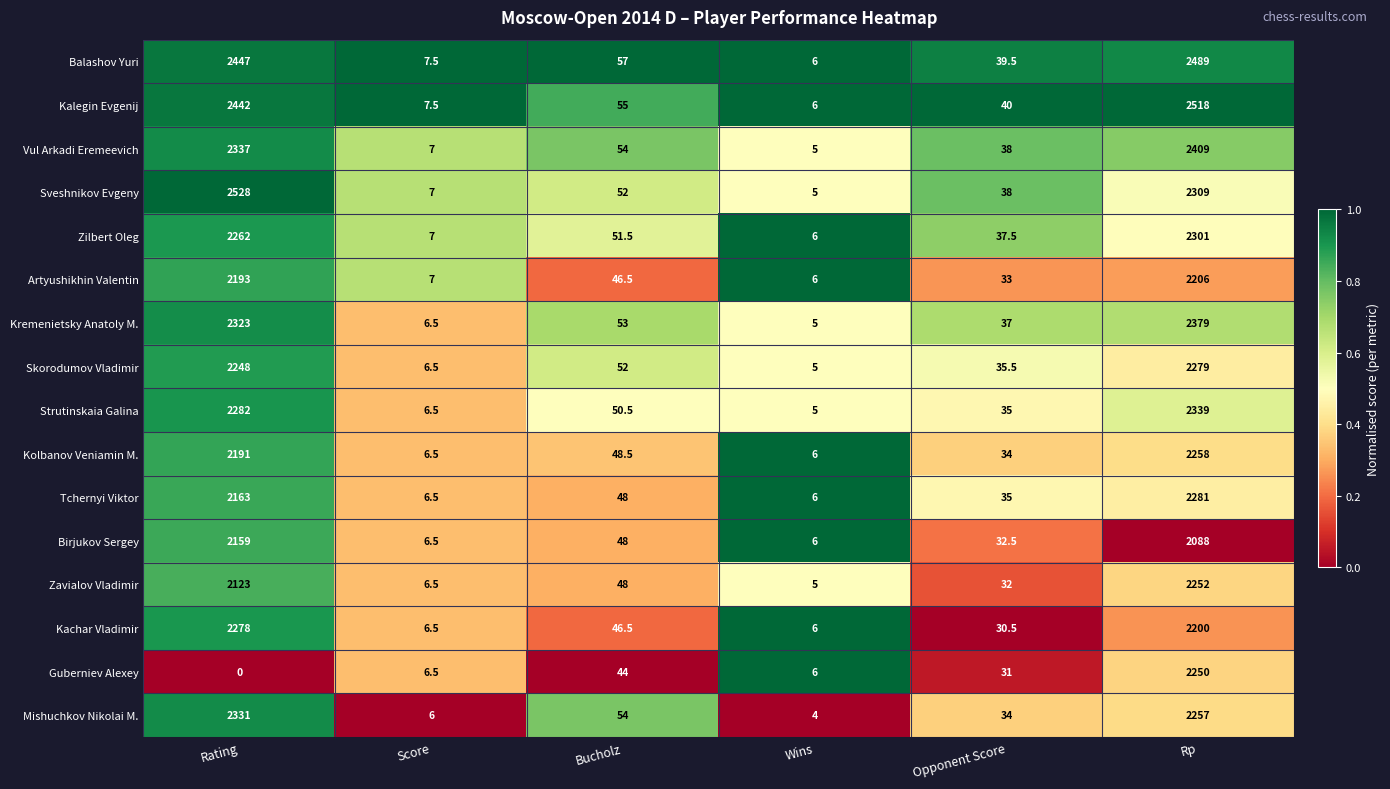

What is the total value across all series at Rating?

34307.0